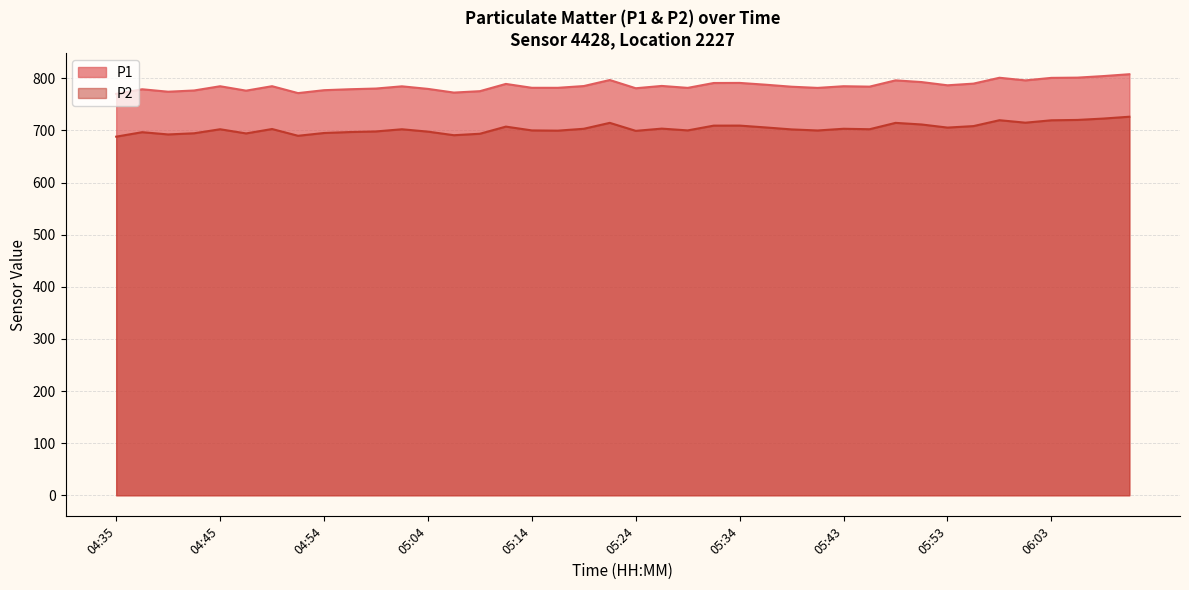

How many lines are shown in the chart?

2